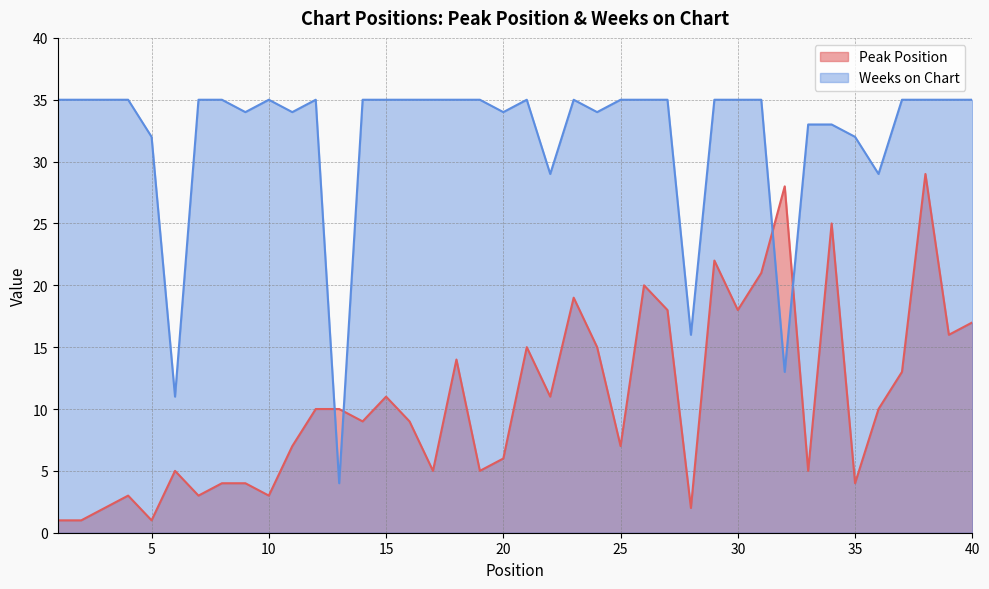

Count the number of categories in the chart.

40